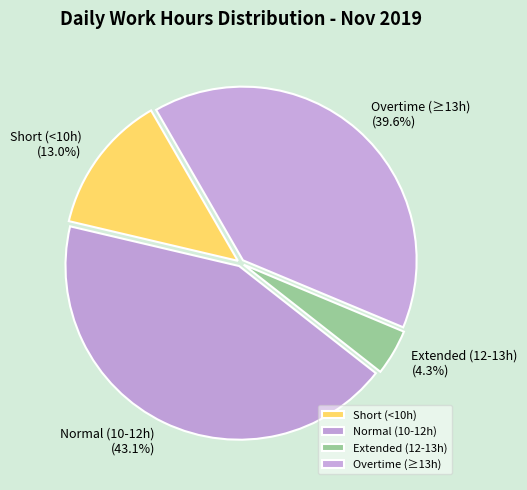

Is Normal (10-12h) the majority of the pie?

No